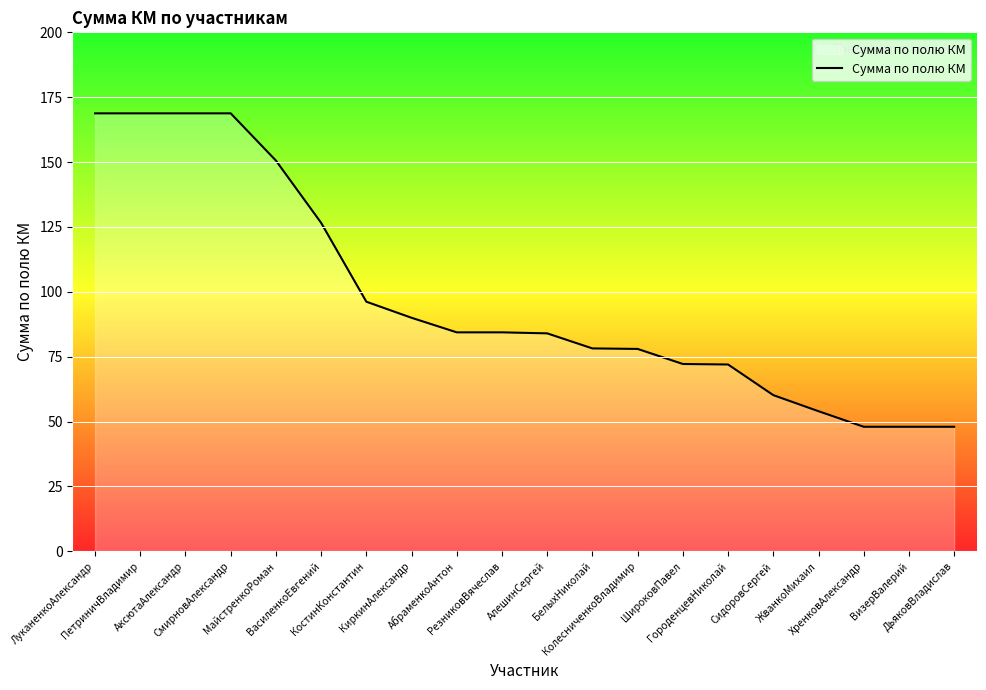

The chart shows a value of 78.0 at КолесниченкоВладимир. True or false?

True